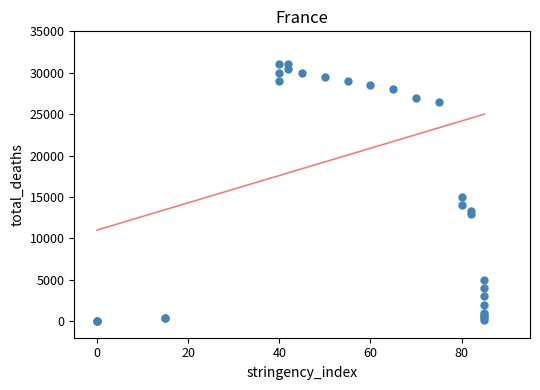

What Y value in the scatter plot is closest to 15500?

15000